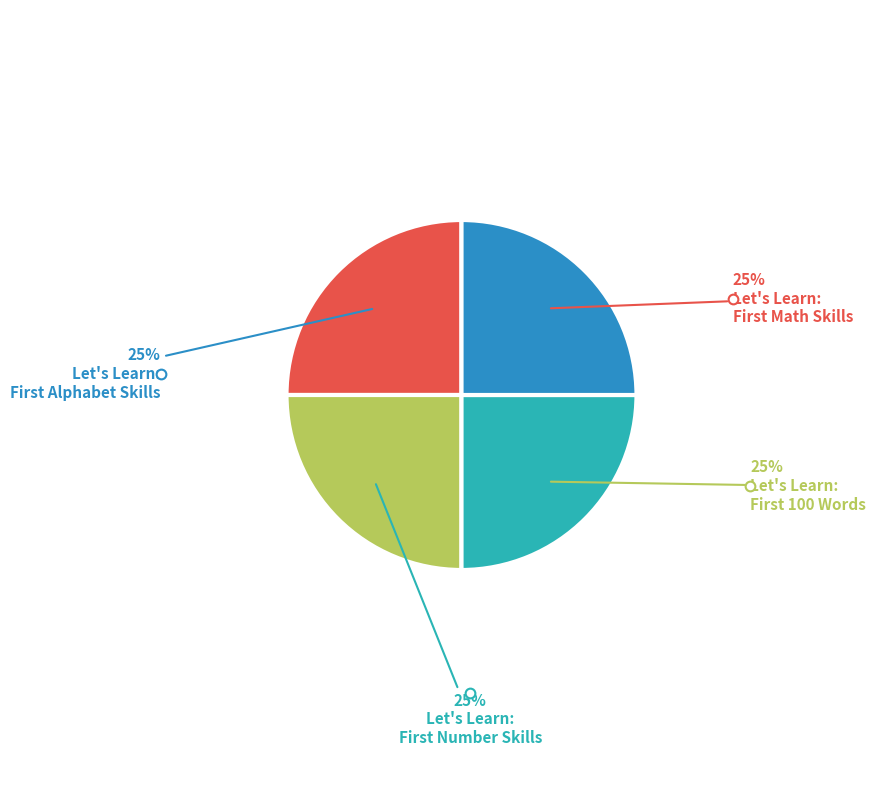

How many slices are in this pie chart?

4